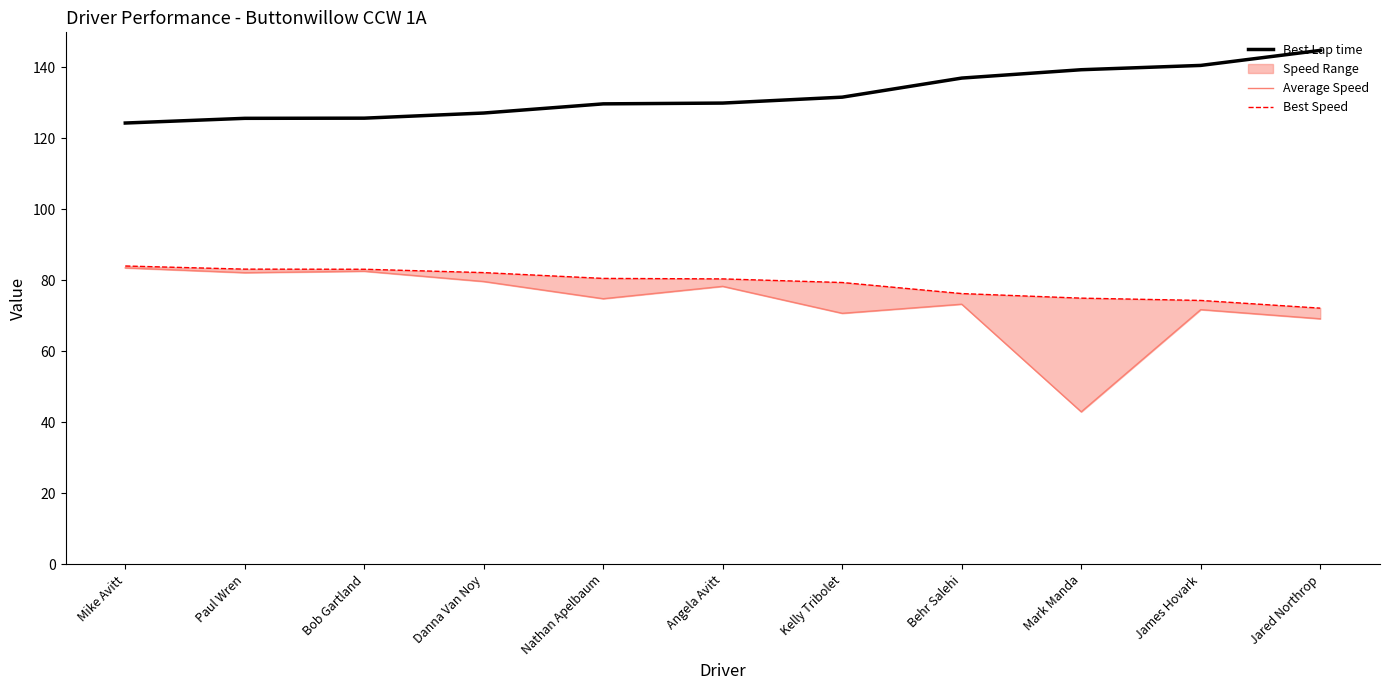

Is it true that Best Lap time equals 57.2 at Mark Manda?

False